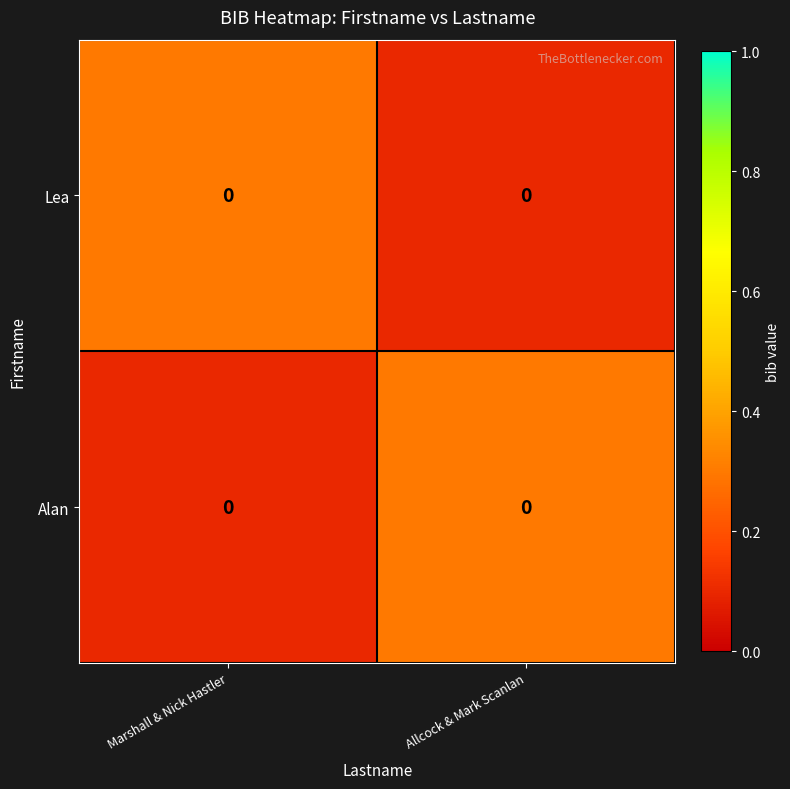

Count the Alan values in the range 0 to 1.

2